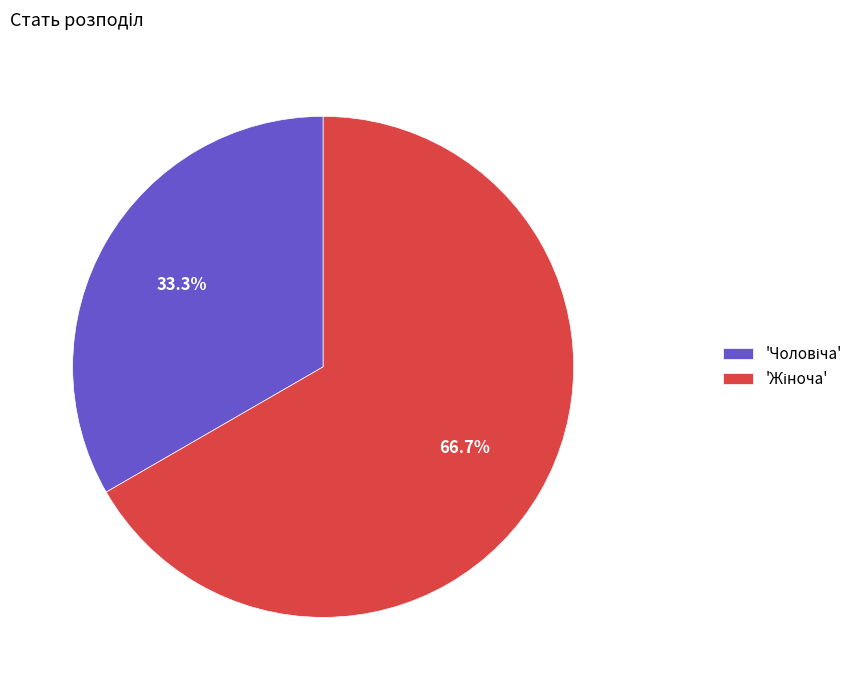

Is there any slice that represents more than half of the pie?

Yes